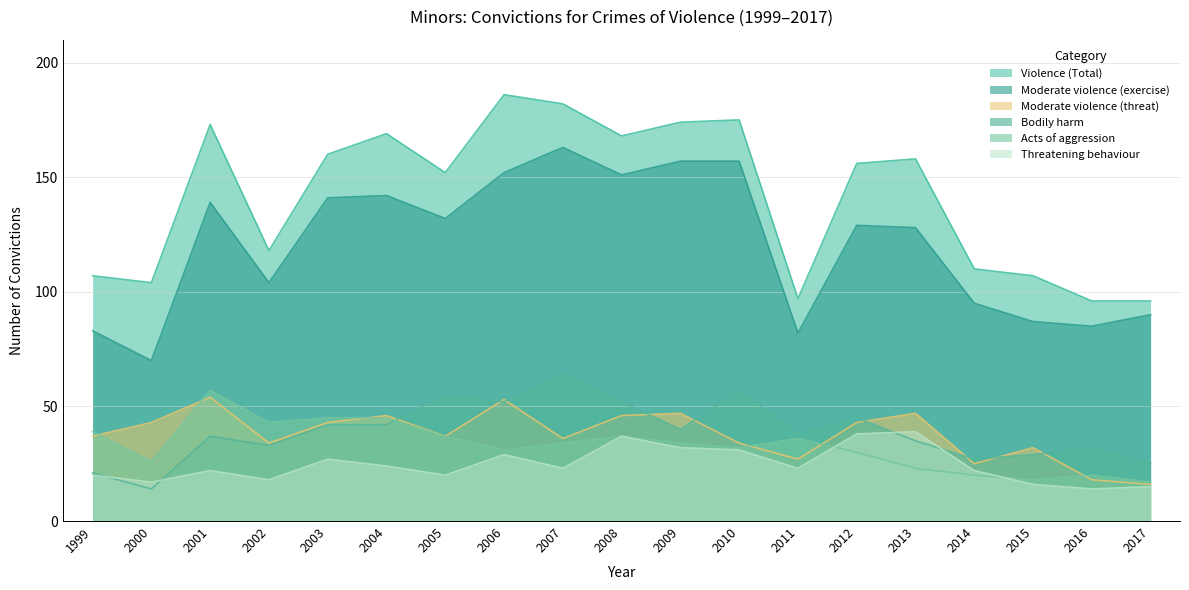

What is the average value of the Bodily harm series?

39